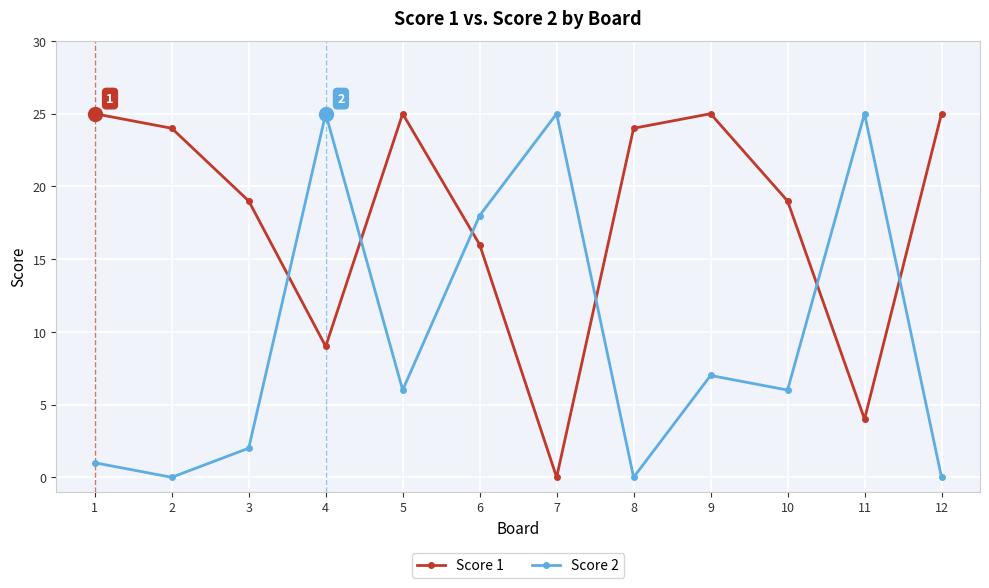

What are all the series names shown in the legend?

Score 1, Score 2